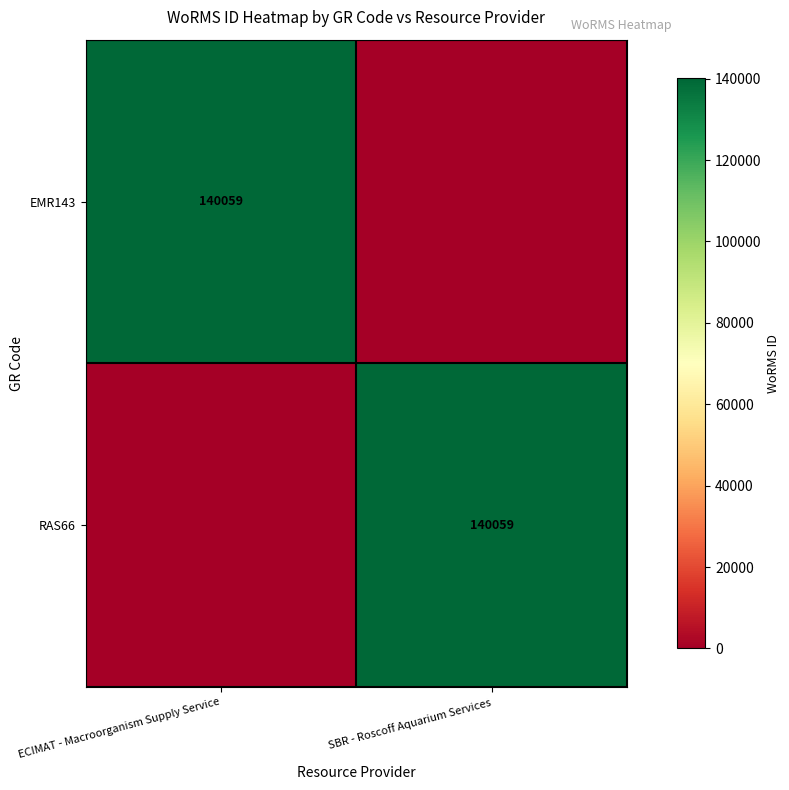

The EMR143 series shows 140059 at ECIMAT - Macroorganism Supply Service. True or false?

True